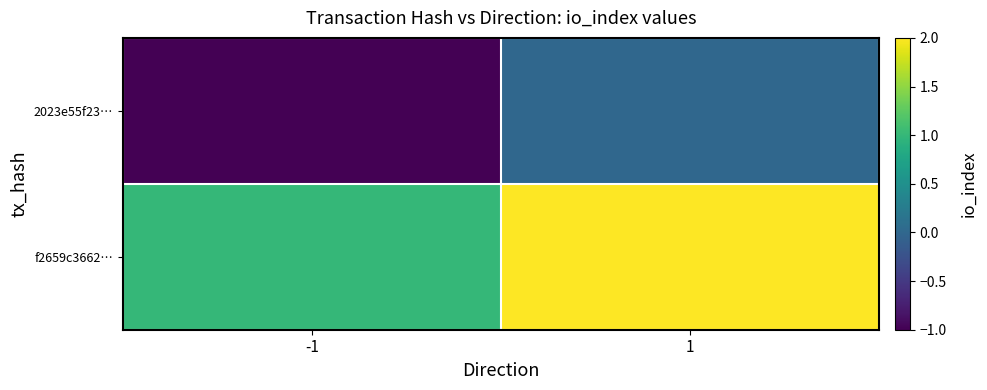

Which has a higher value, -1 or 1?

1